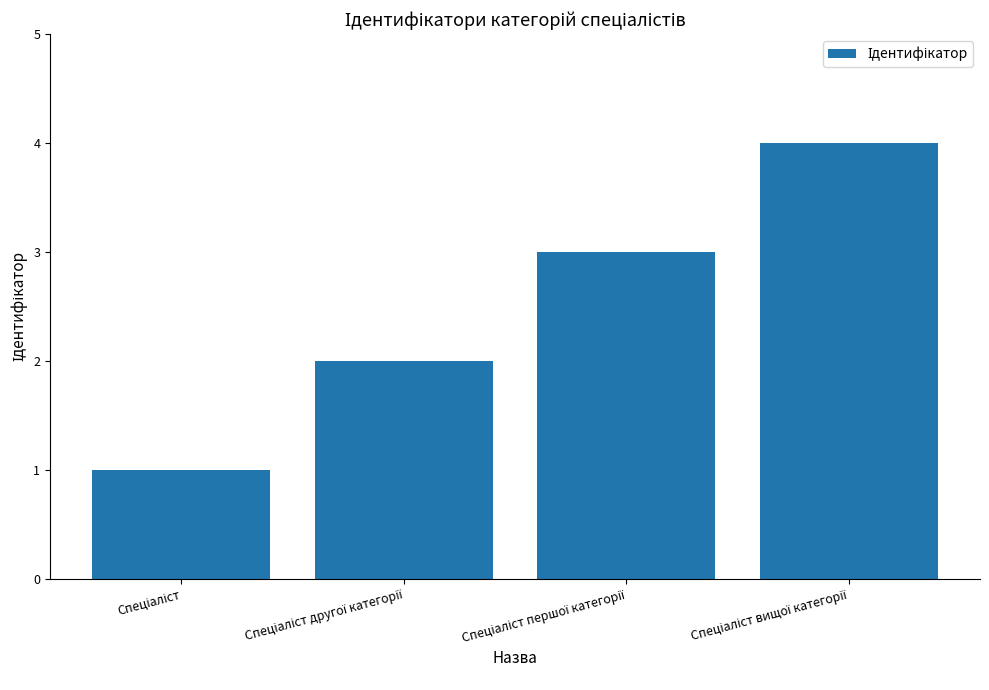

What is the difference between the maximum and minimum values?

3